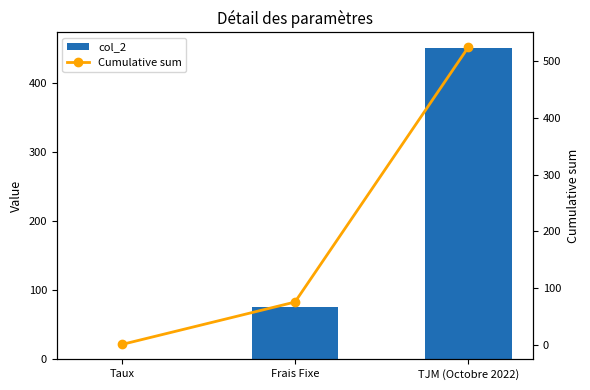

What is the spread (max minus min) of values at TJM (Octobre 2022)?

75.1